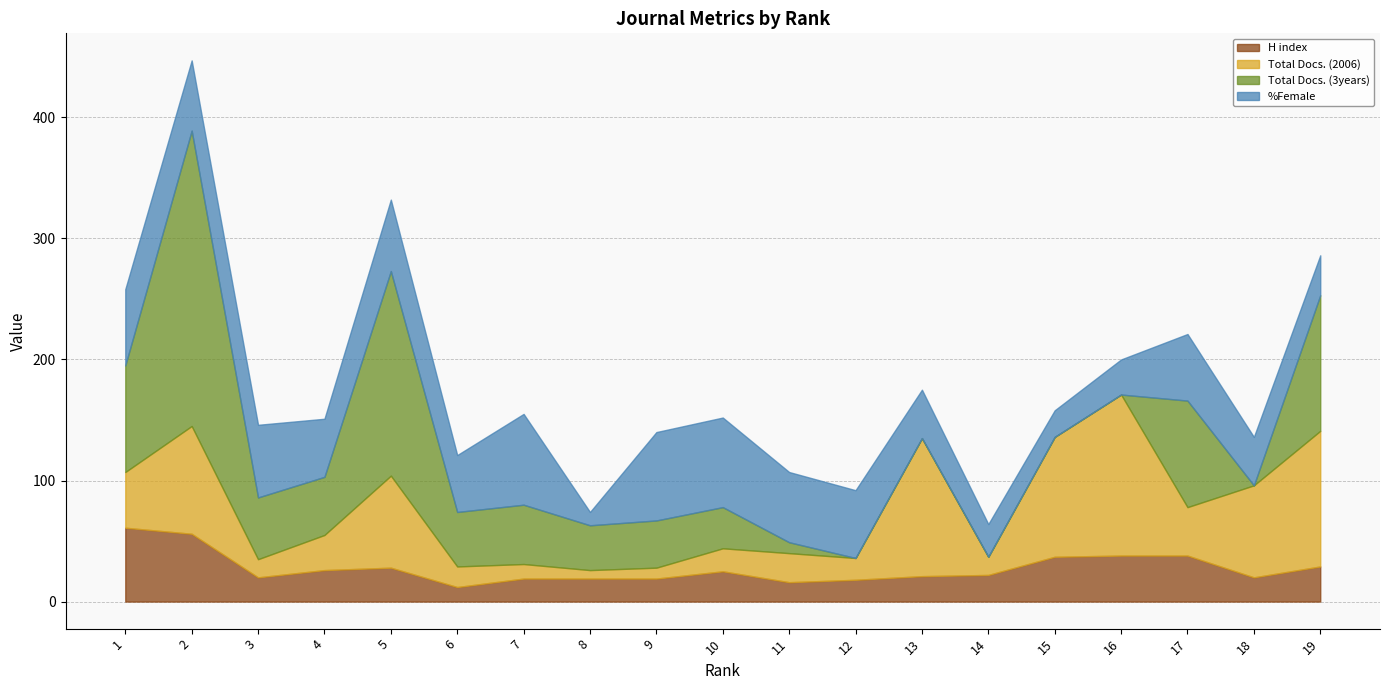

Read the %Female value at 7, to the nearest 10.

80